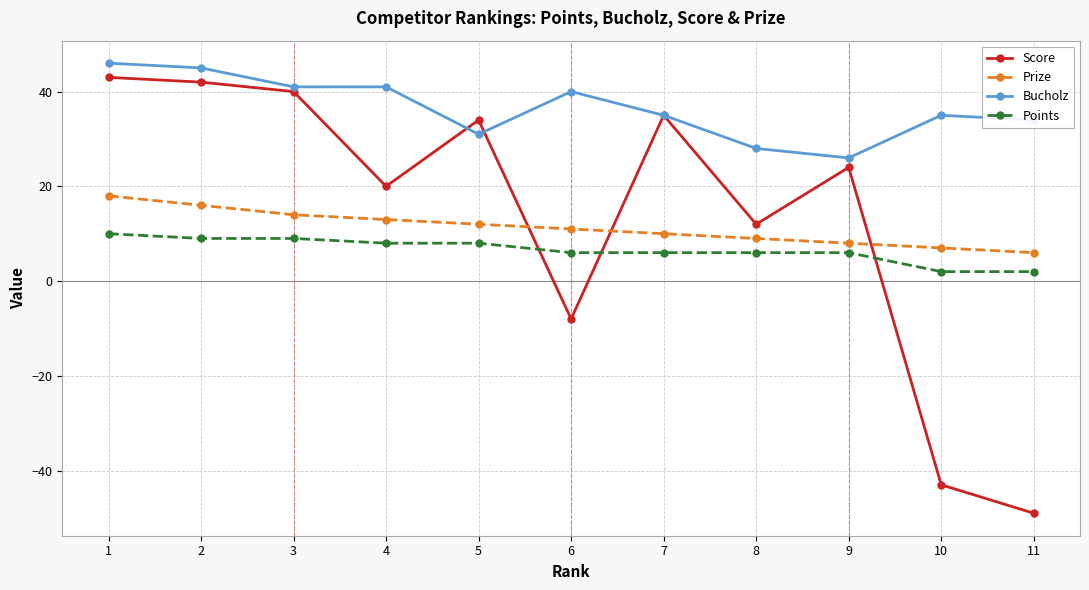

The value of Points at 7 is 6. True or false?

True